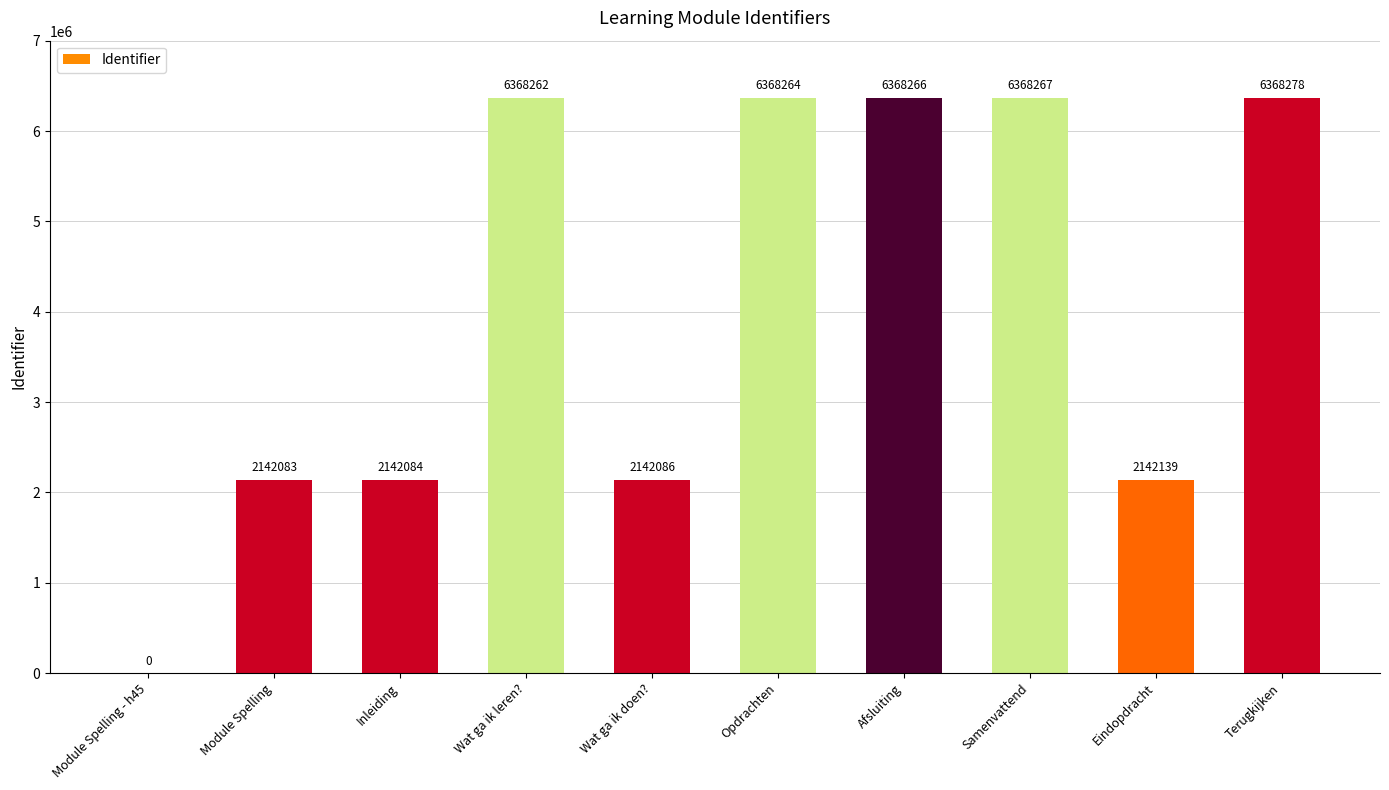

At which category does the chart reach its peak across all series?

Terugkijken